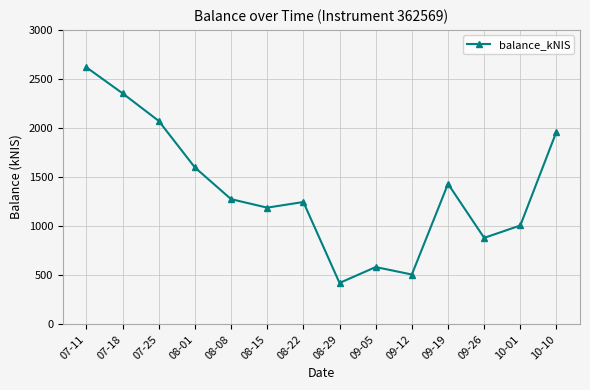

Approximately how many times larger is the value at 07-18 compared to 08-15?

2.0